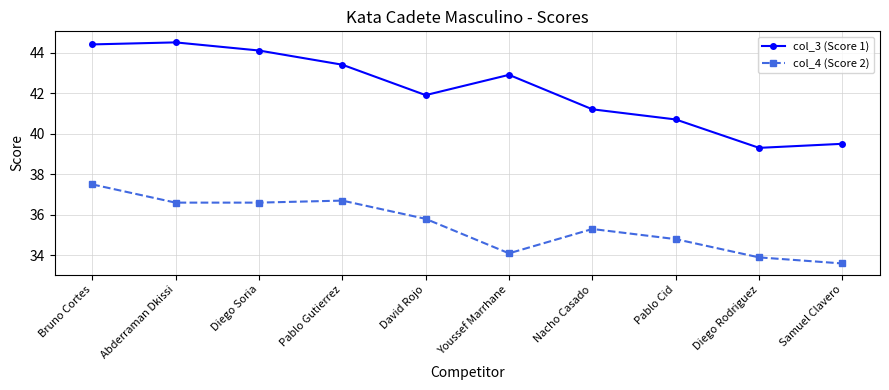

What is the total value across all series at Pablo Cid?

75.5